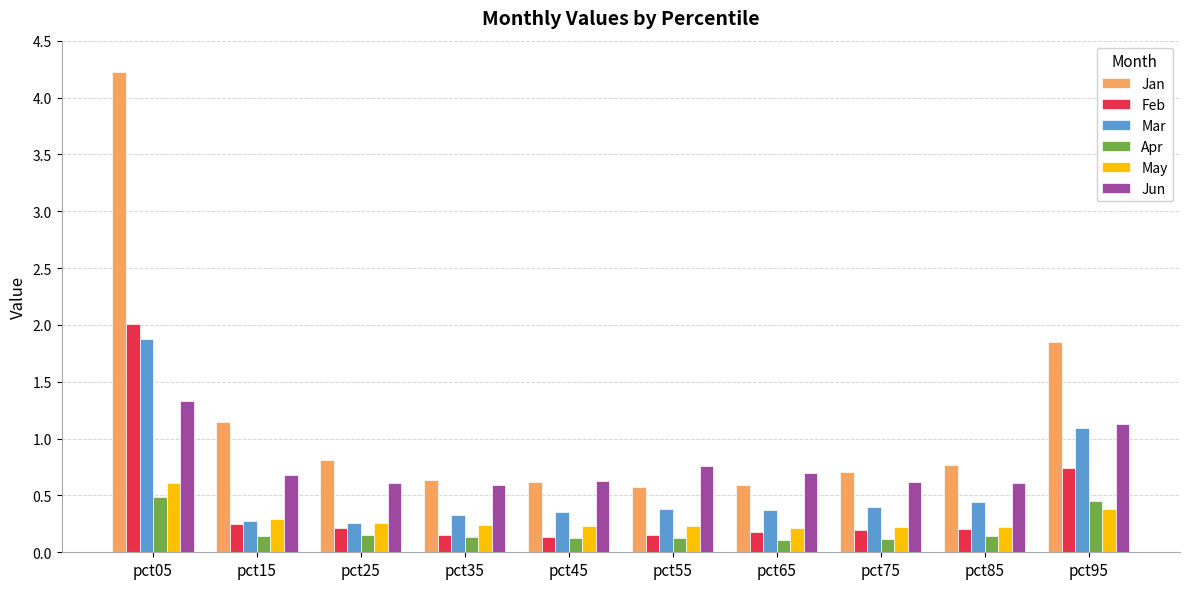

Is the value of May at pct25 greater than the value of Mar at pct95?

No